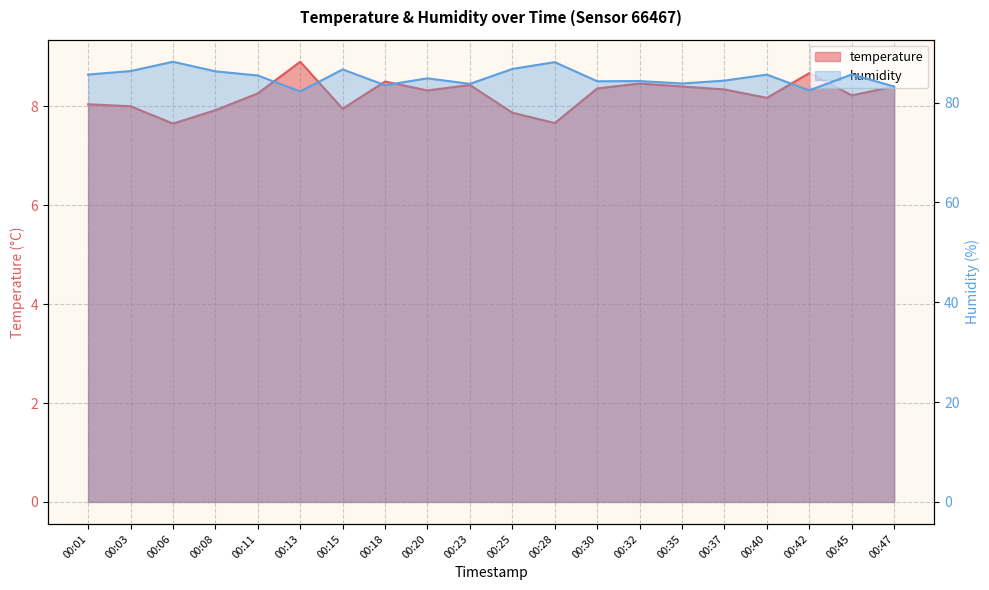

Where is humidity nearest to the value 85?

00:20